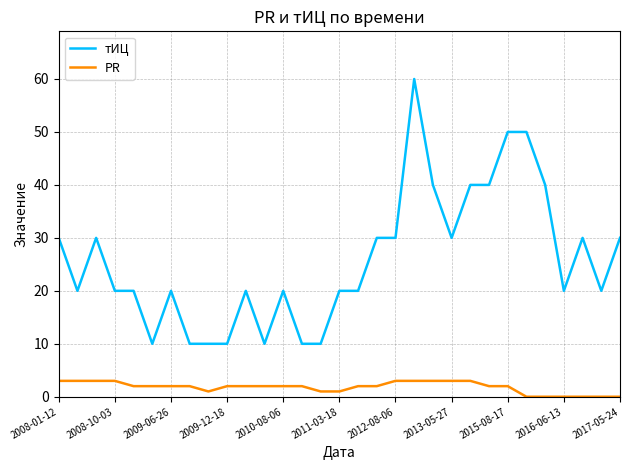

What is the greatest value displayed?

60